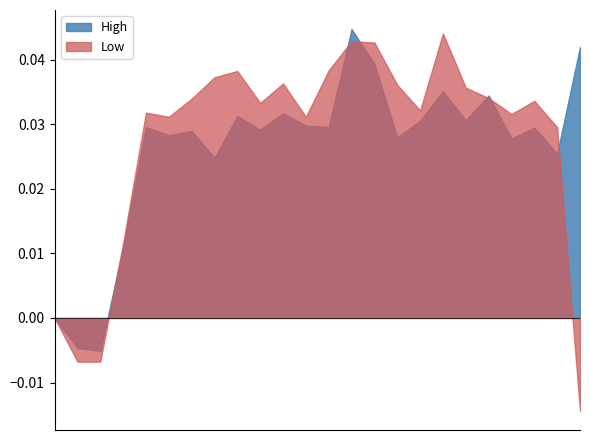

What are all the series names shown in the legend?

High, Low